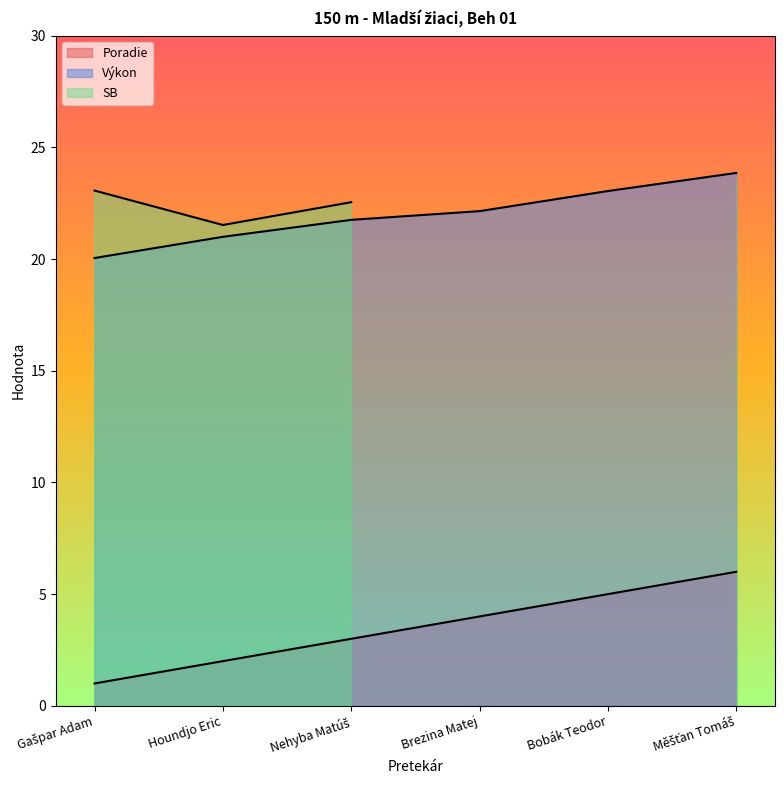

True or false: Poradie and Výkon intersect in this chart.

False